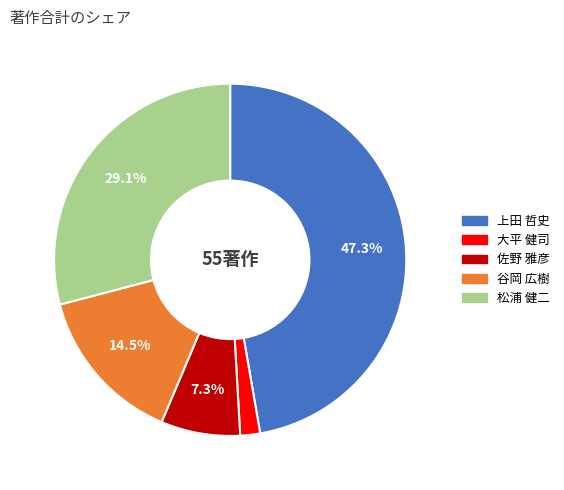

What percentage is the 上田 哲史 slice, to the nearest percent?

47%